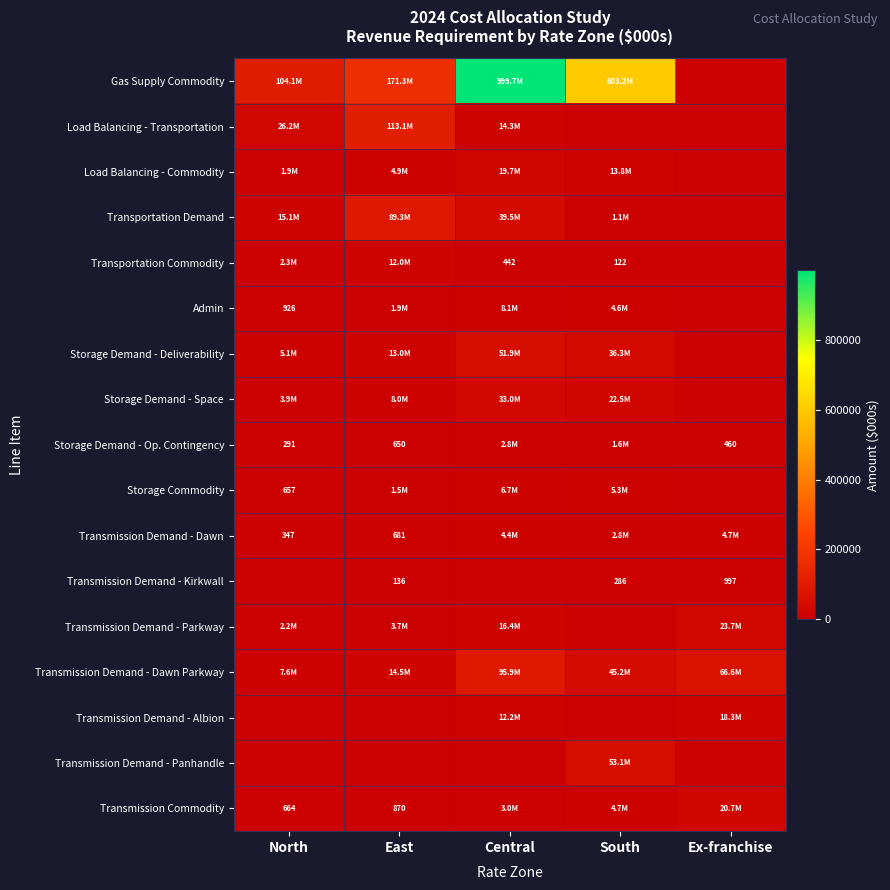

True or false: Transmission Demand - Parkway has a value of 23651.3 at Ex-franchise.

True